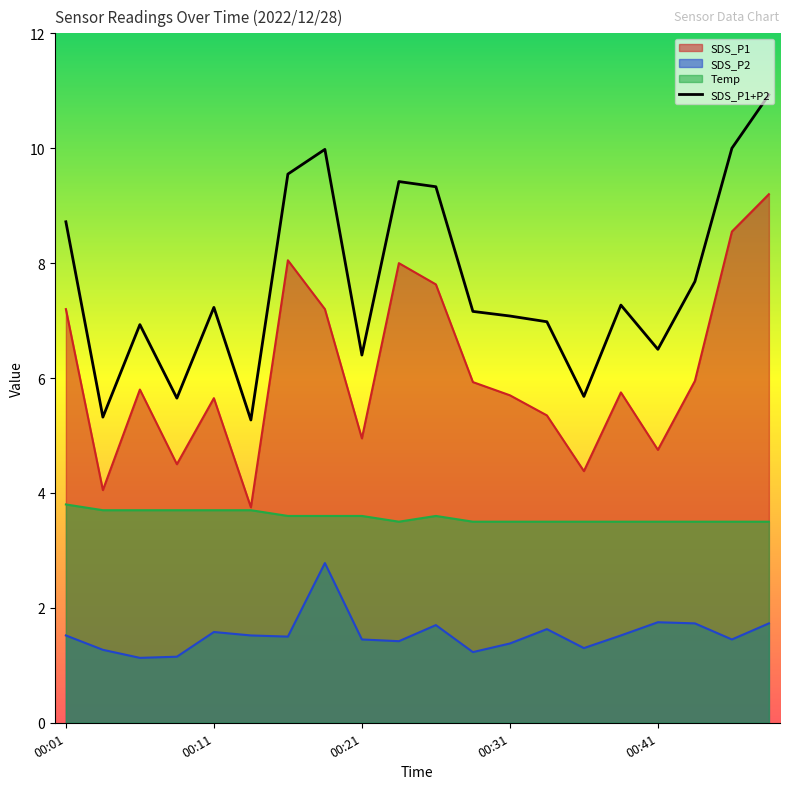

The value of Temp at 00:33 is 3.5. True or false?

True